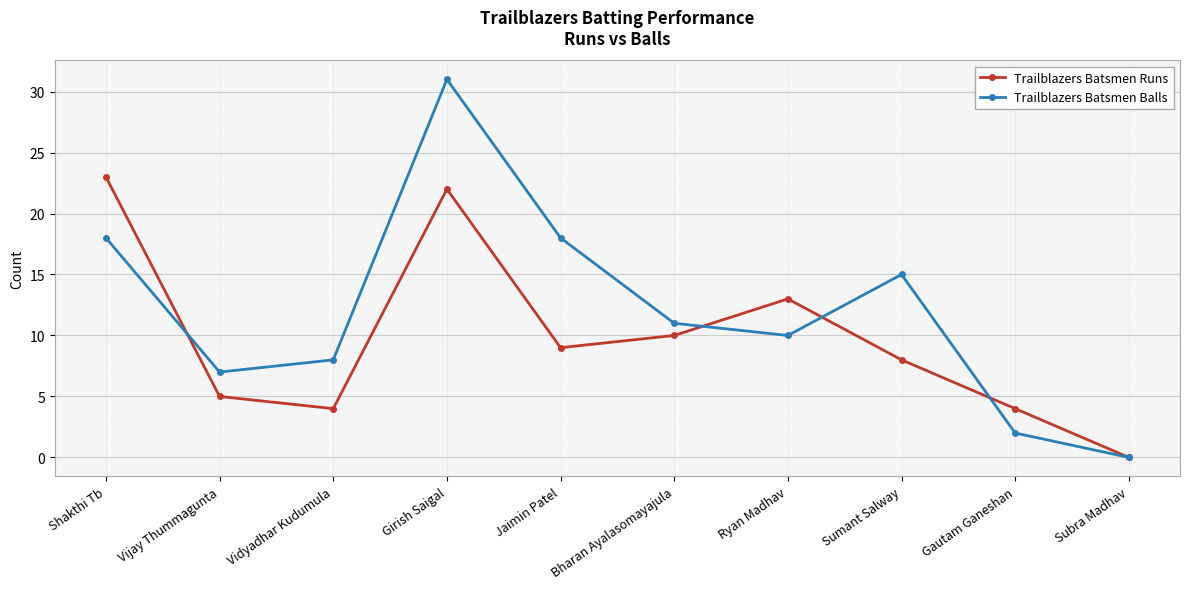

Between Shakthi Tb and Ryan Madhav, which series saw the biggest shift?

Trailblazers Batsmen Runs